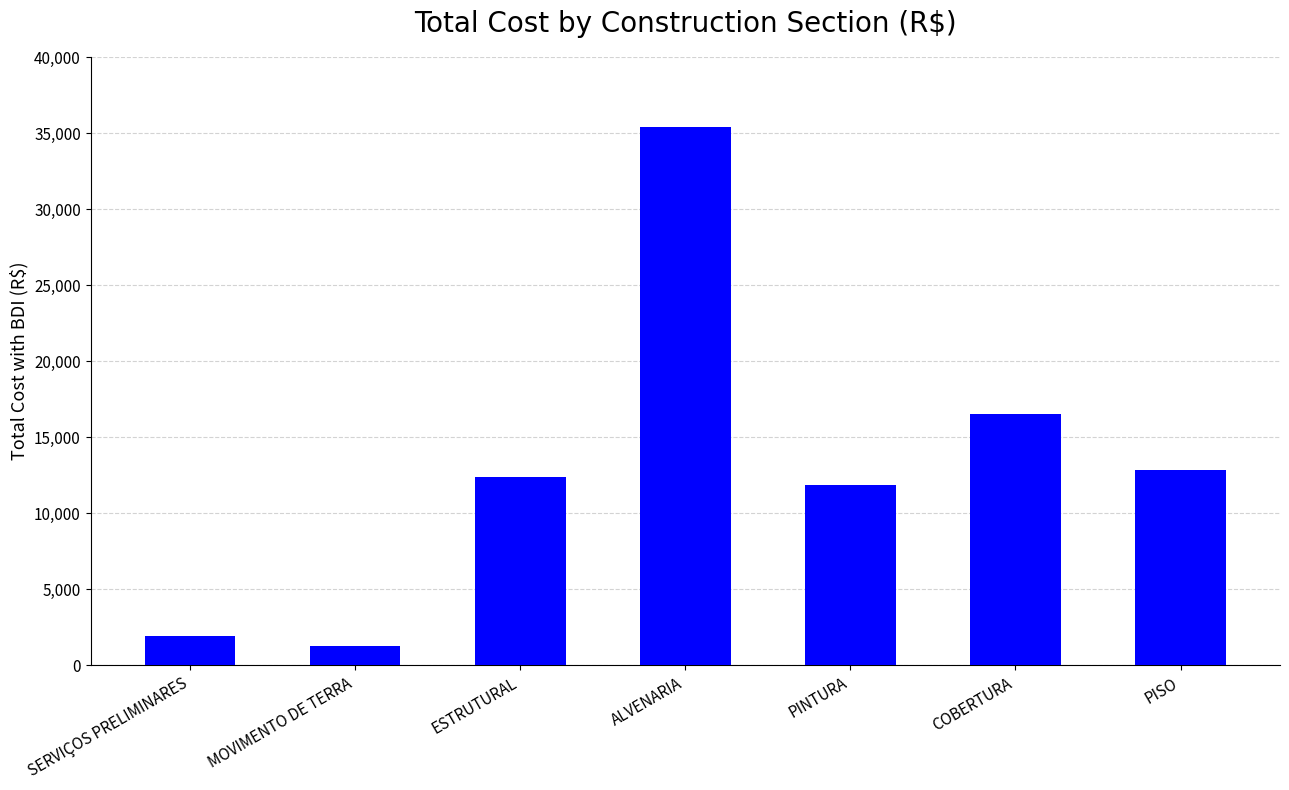

Which label corresponds to the smallest value in the chart?

MOVIMENTO DE TERRA